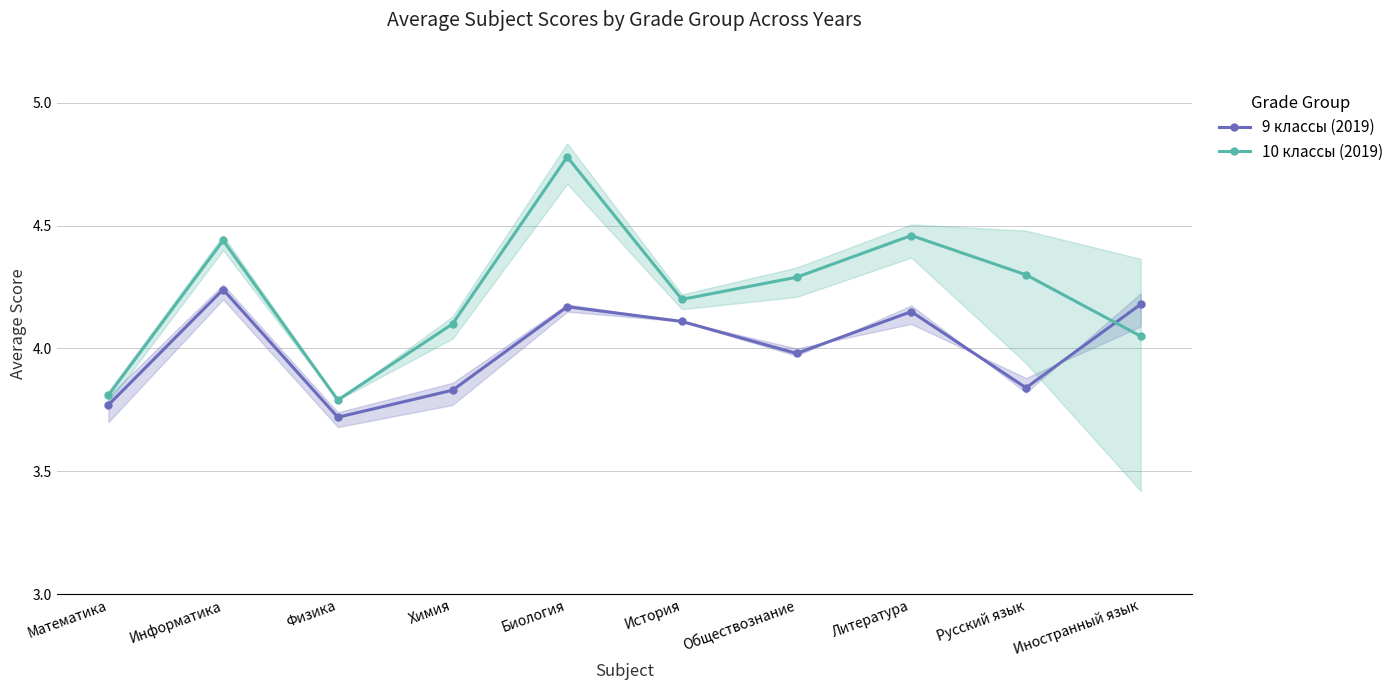

Reading left to right, transcribe all the data shown in this chart.

9 классы (2019): Математика=3.8	Информатика=4.2	Физика=3.7	Химия=3.8	Биология=4.2	История=4.1	Обществознание=4.0	Литература=4.2	Русский язык=3.8	Иностранный язык=4.2
10 классы (2019): Математика=3.8	Информатика=4.4	Физика=3.8	Химия=4.1	Биология=4.8	История=4.2	Обществознание=4.3	Литература=4.5	Русский язык=4.3	Иностранный язык=4.0